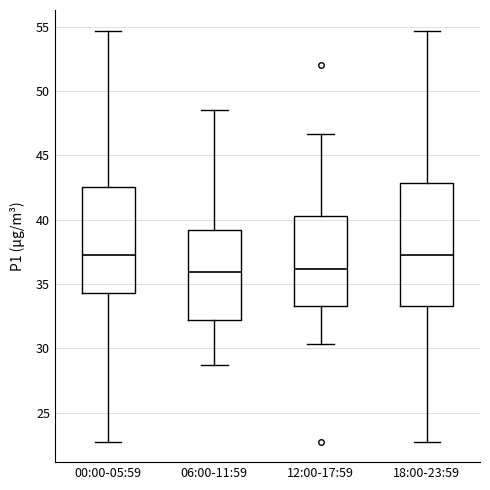

Comparing the boxes themselves (not the whiskers), which one is the tallest?

18:00-23:59